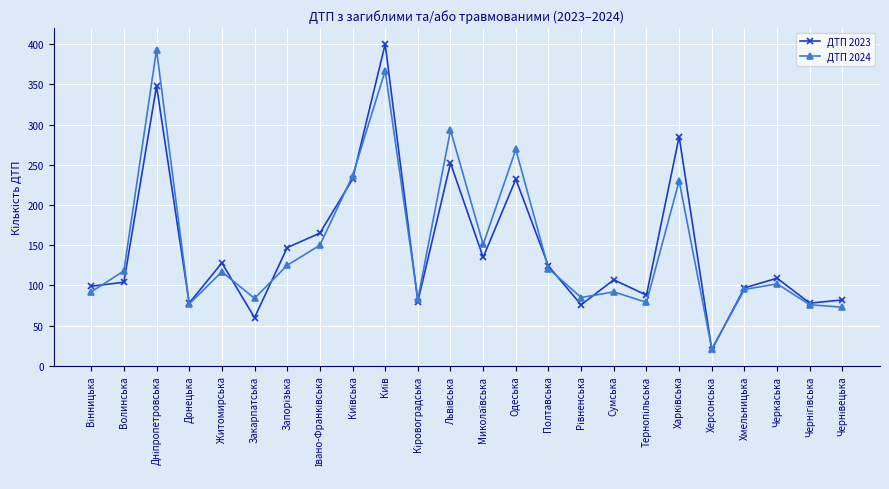

What is the greatest value displayed?

400